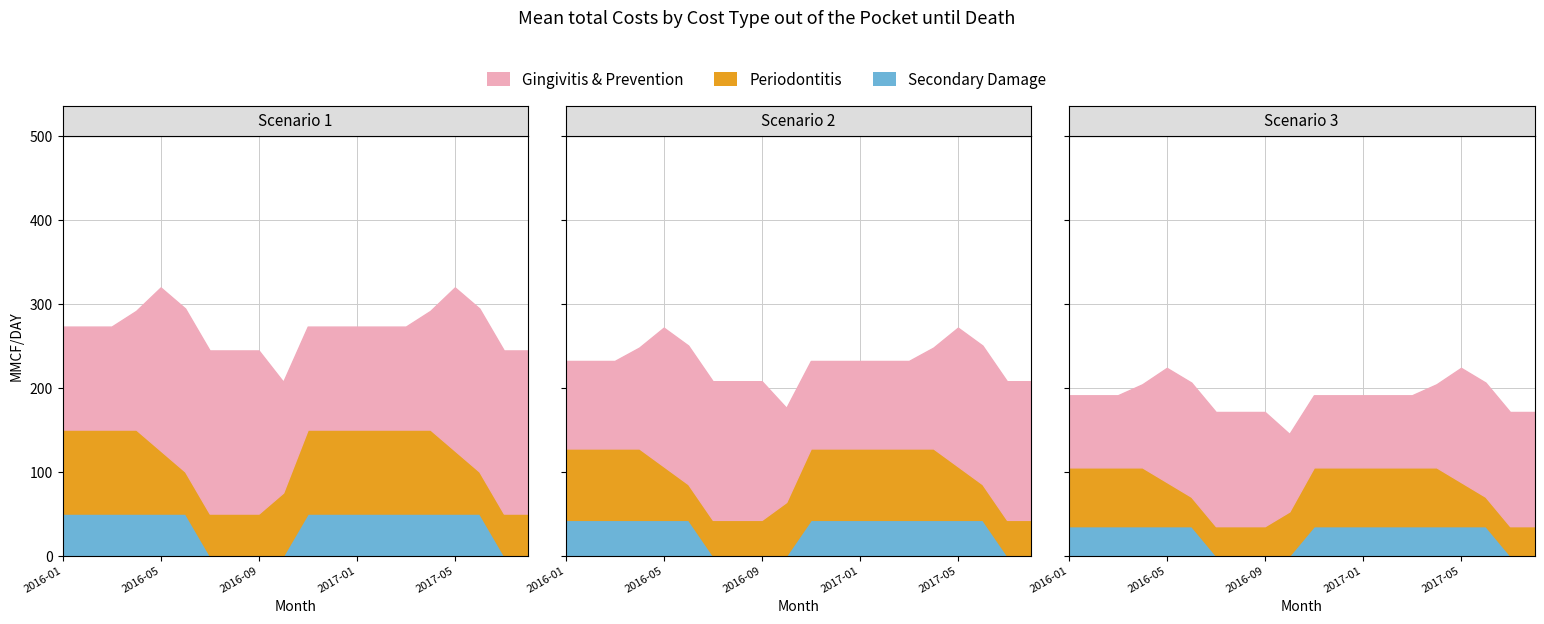

True or false: FGT NON-FIRM and ZONE 3 FGT FIRM intersect in this chart.

False